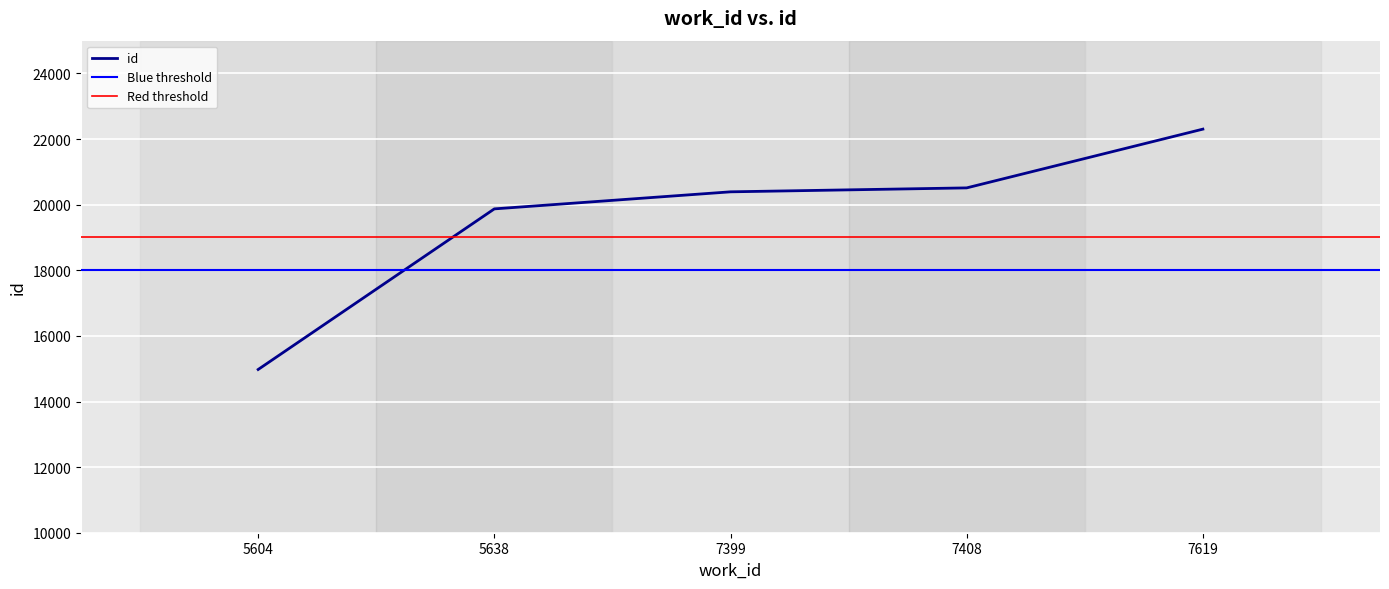

Which has a higher value, 7619 or 7408?

7619